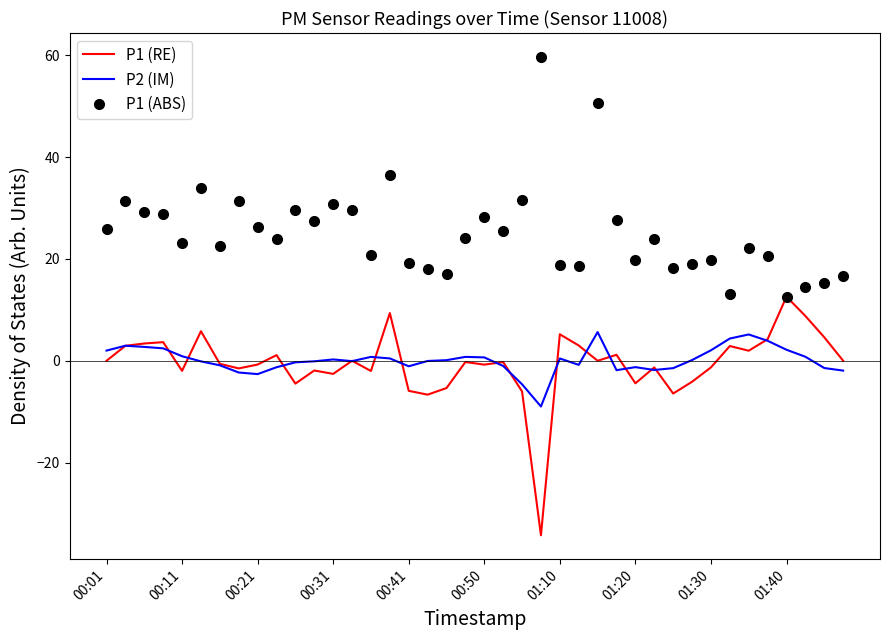

Which series has the largest total across all categories?

P1 (ABS)